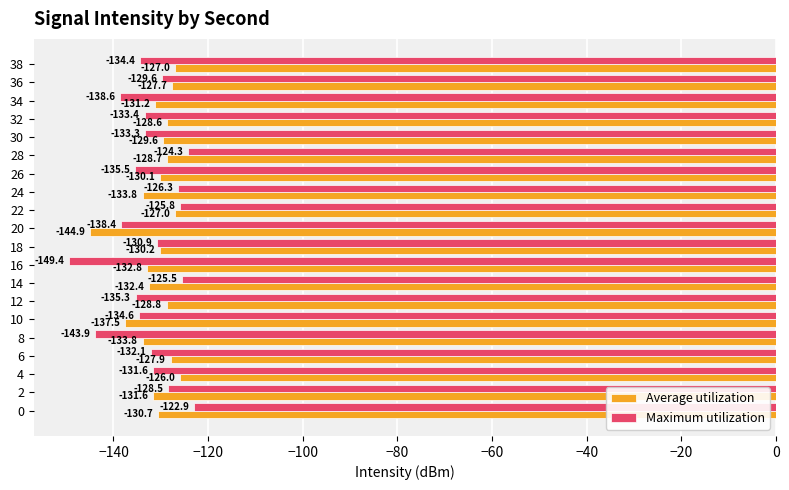

What is the difference between the maximum and minimum values in the Average utilization series?

18.9